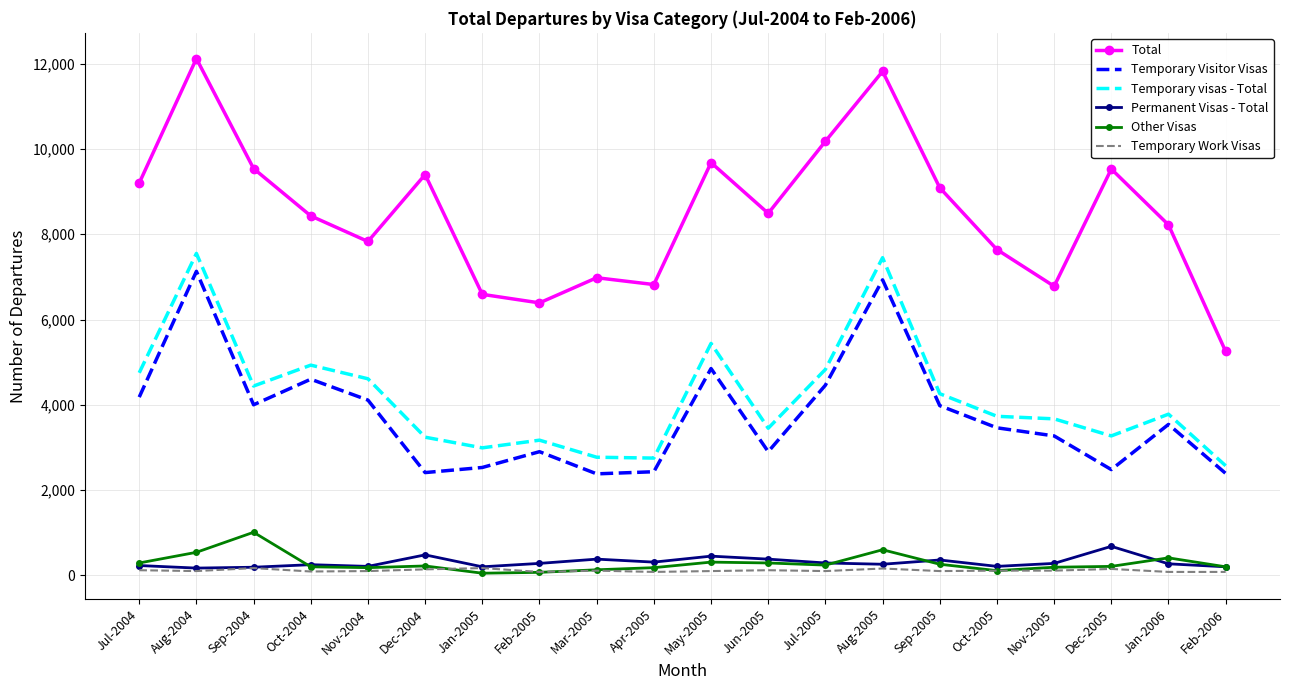

Between Aug-2004 and Oct-2005, which series saw the biggest shift?

Total